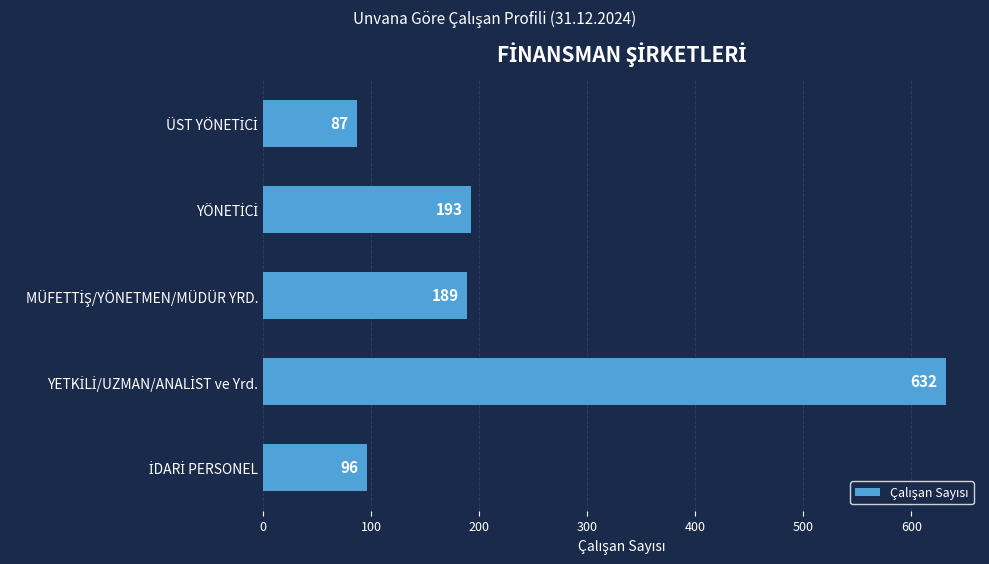

What is the minimum value shown in the chart?

87